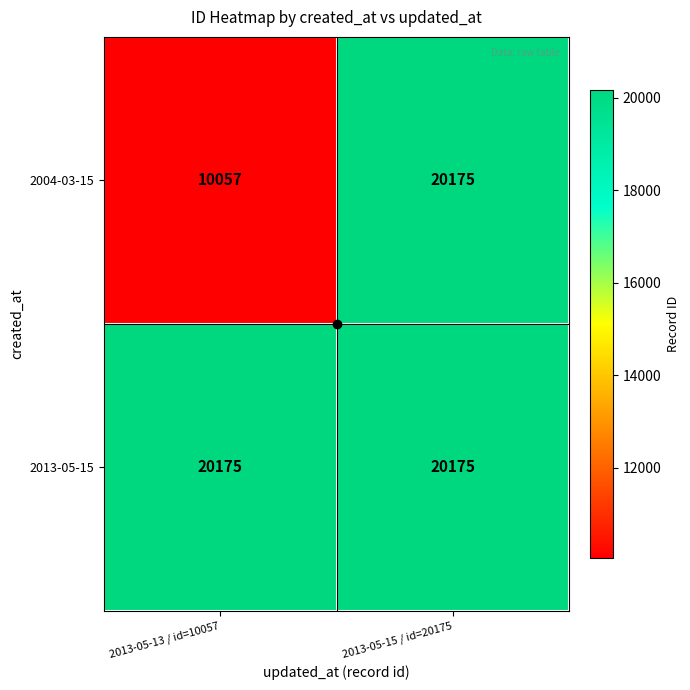

What is the minimum value for 2004-03-15?

10057